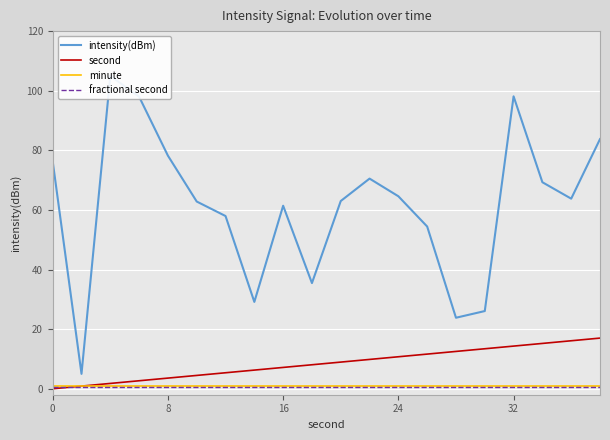

Reading left to right, extract all data points from this chart.

intensity(dBm): 76.3	5.0	105.0	98.0	78.2	62.8	58.0	29.1	61.4	35.5	63.0	70.5	64.6	54.4	23.8	26.1	98.1	69.3	63.8	83.8
second: 0.0	0.9	1.8	2.7	3.6	4.5	5.4	6.3	7.2	8.1	8.9	9.8	10.7	11.6	12.5	13.4	14.3	15.2	16.1	17.0
minute: 1.0	1.0	1.0	1.0	1.0	1.0	1.0	1.0	1.0	1.0	1.0	1.0	1.0	1.0	1.0	1.0	1.0	1.0	1.0	1.0
fractional second: 0.5	0.5	0.5	0.5	0.5	0.5	0.5	0.5	0.5	0.5	0.5	0.5	0.5	0.5	0.5	0.5	0.5	0.5	0.5	0.5